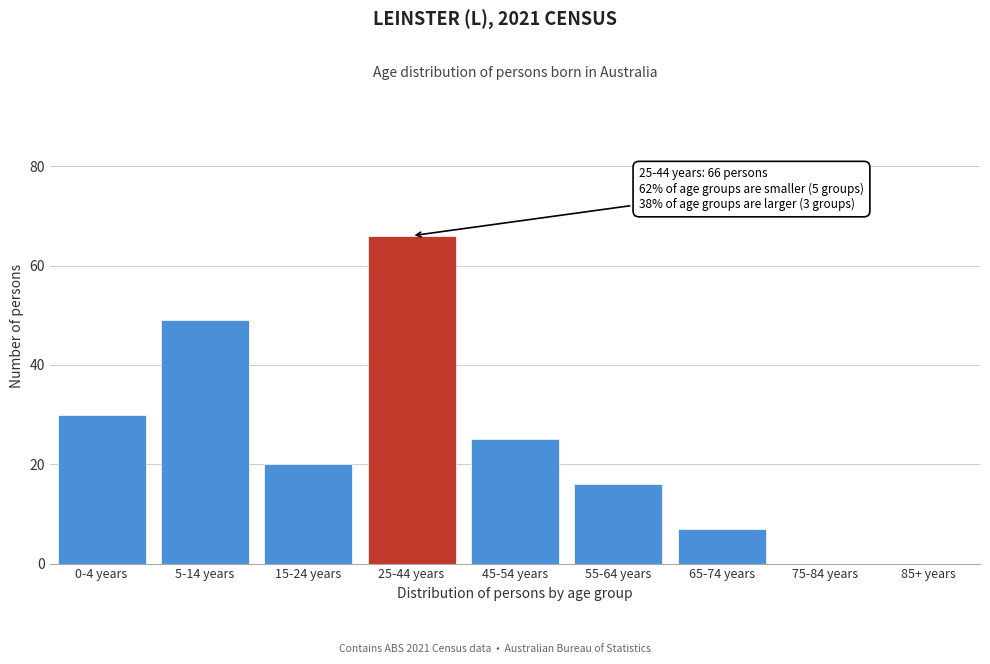

Reading left to right, extract all data points from this chart.

0-4 years=30	5-14 years=49	15-24 years=20	25-44 years=66	45-54 years=25	55-64 years=16	65-74 years=7	75-84 years=0	85+ years=0